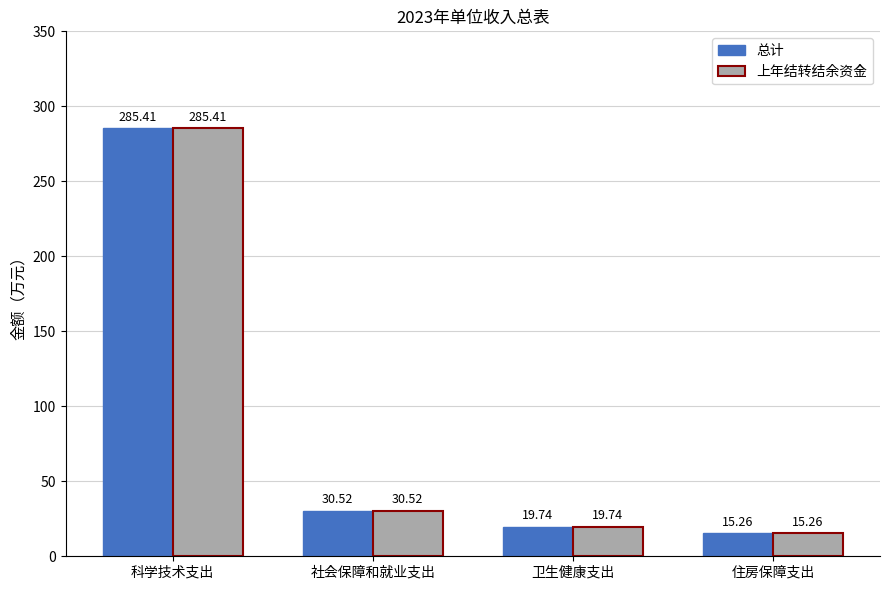

What are all the series names shown in the legend?

总计, 上年结转结余资金